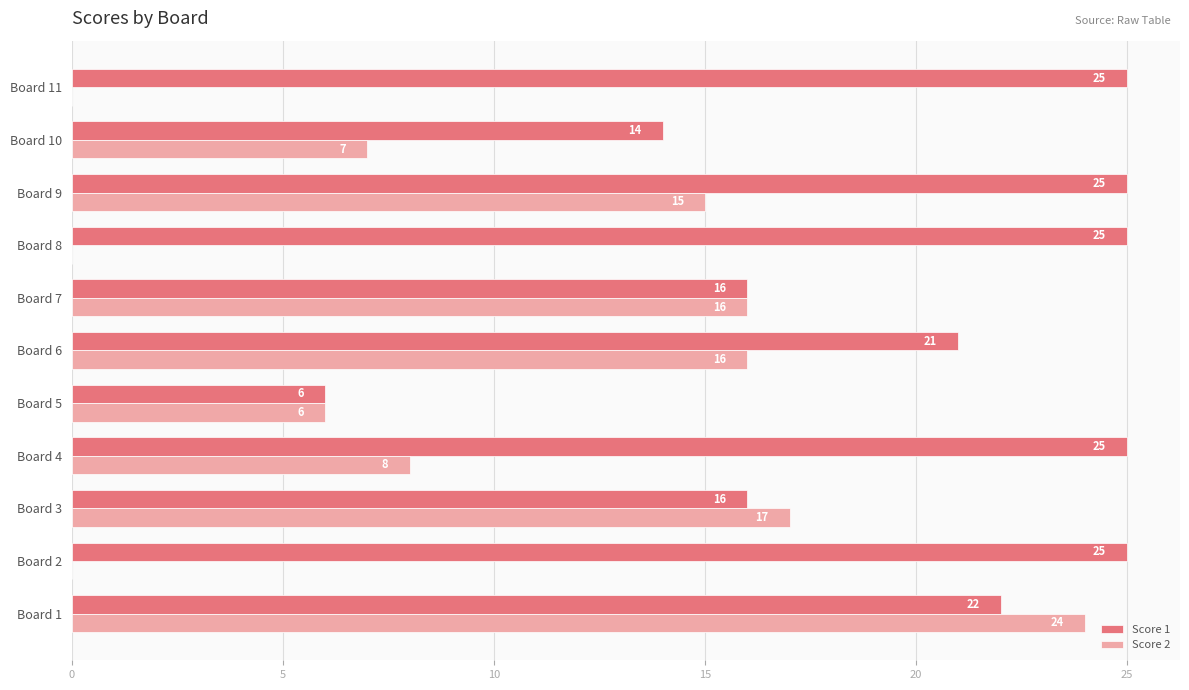

True or false: Score 1 has a value of 25 at Board 11.

True